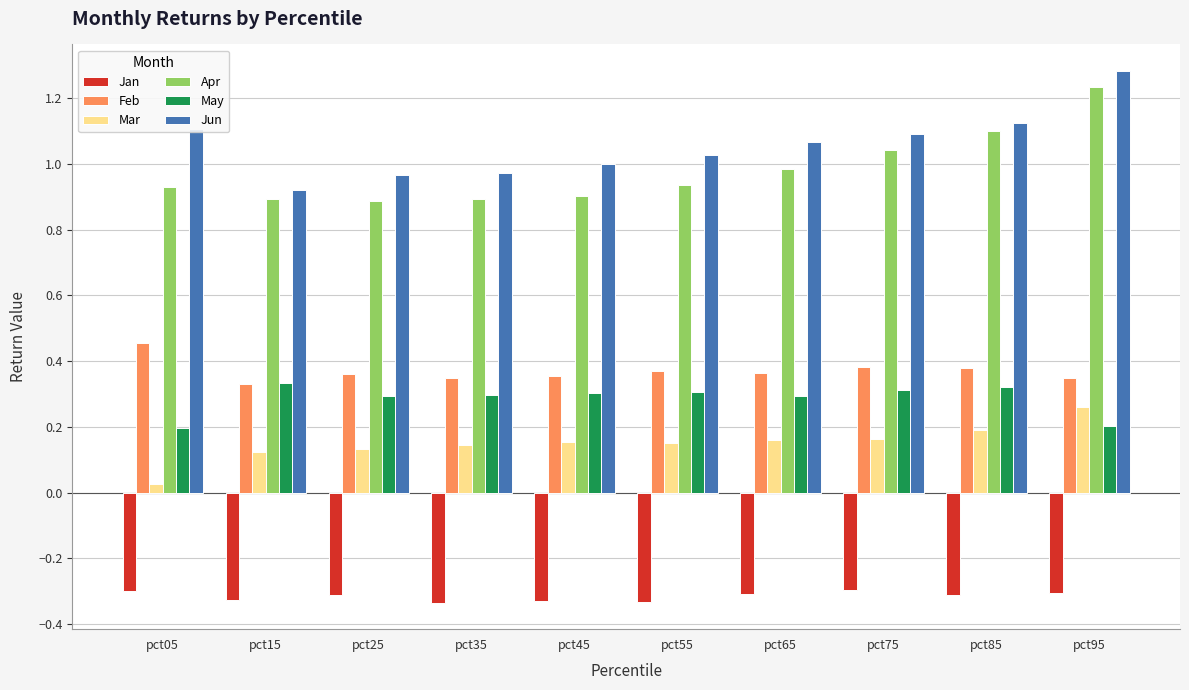

What are all the series names shown in the legend?

Jan, Feb, Mar, Apr, May, Jun